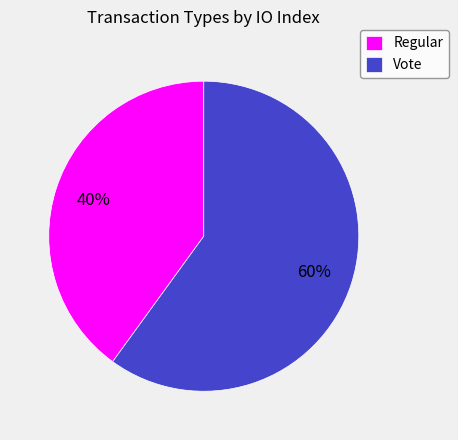

To the nearest percent, what portion does Vote represent?

60%